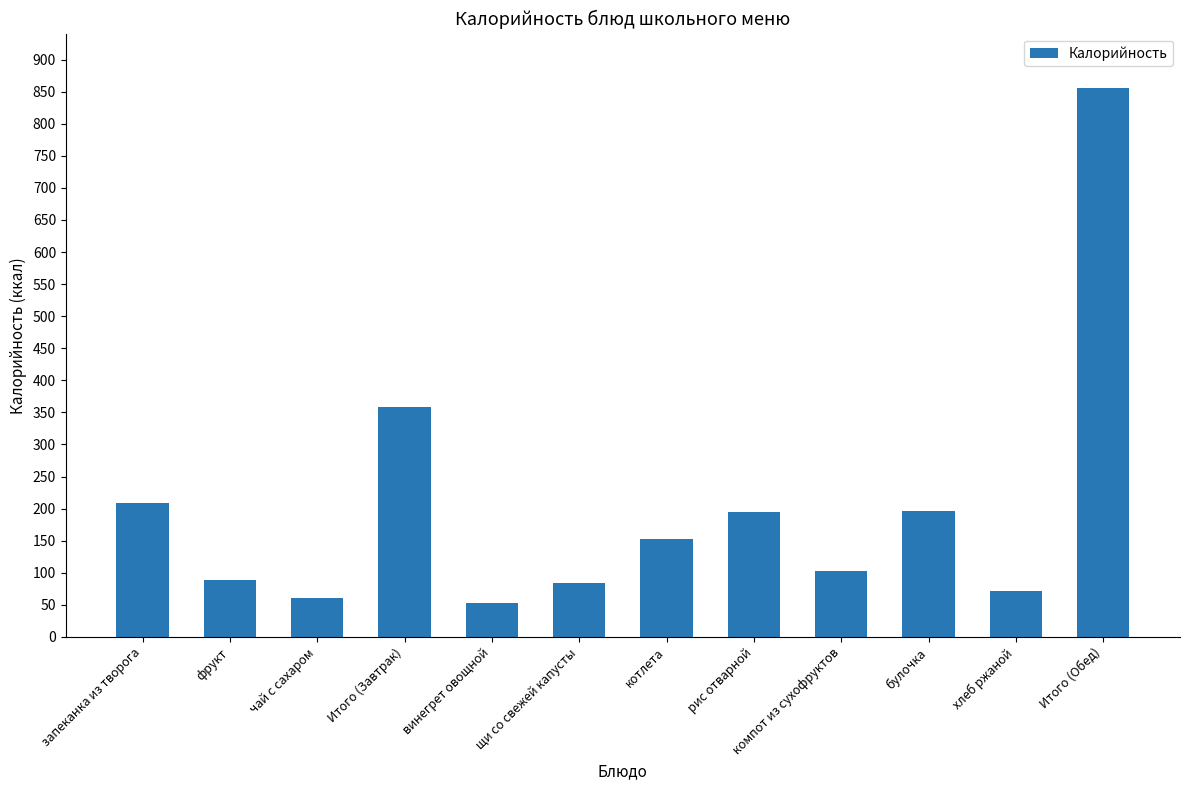

What is the sum of the values at котлета and рис отварной?

348.0